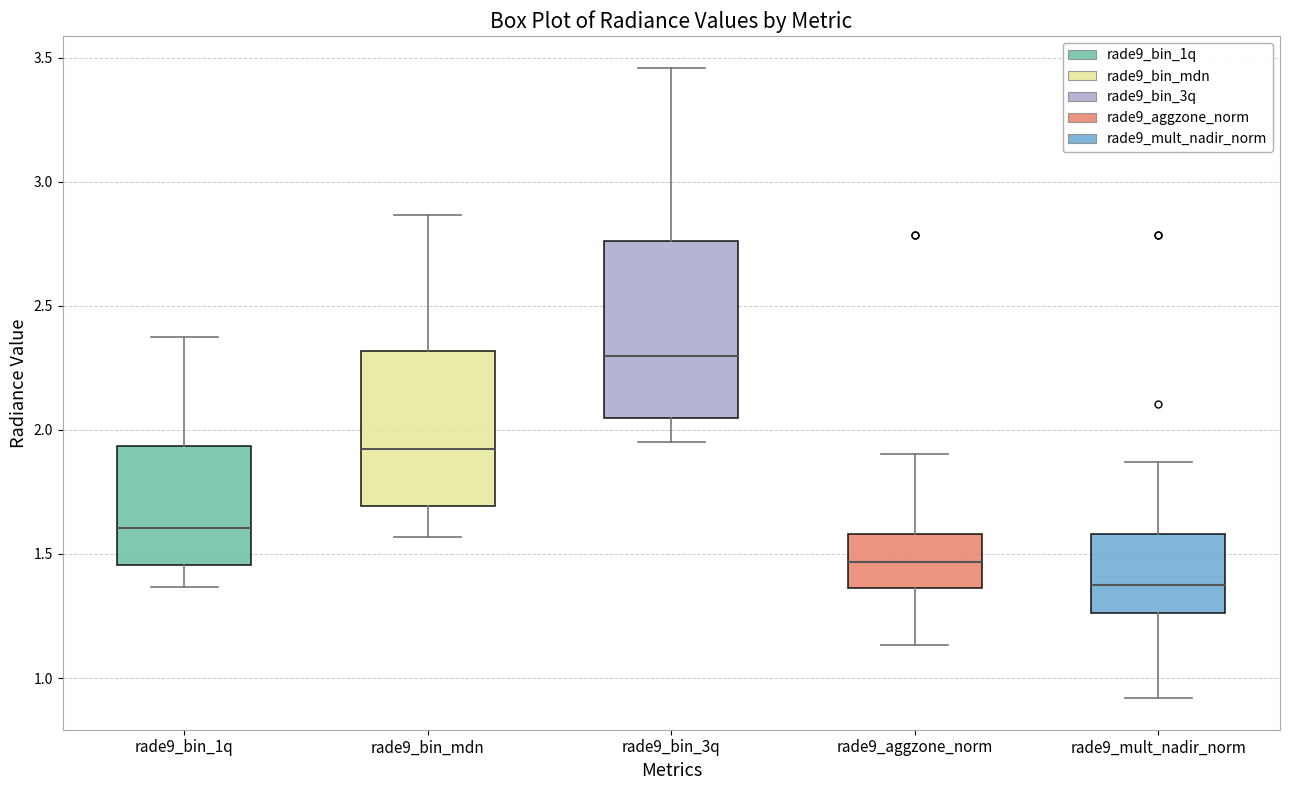

Which box's median line is the lowest?

rade9_mult_nadir_norm